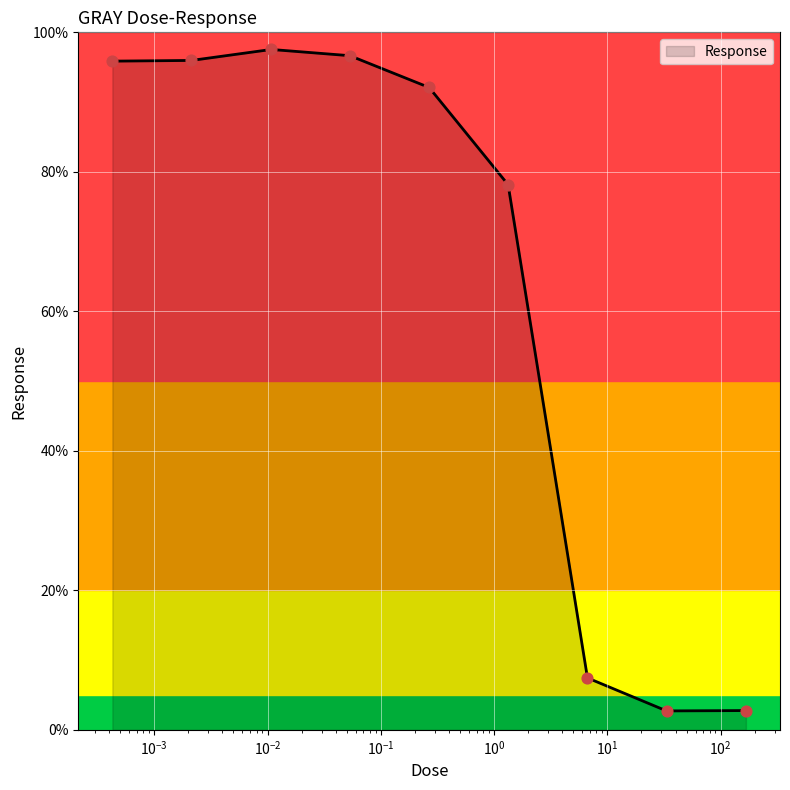

Between 0.000427 and 33.3, which is larger?

0.000427